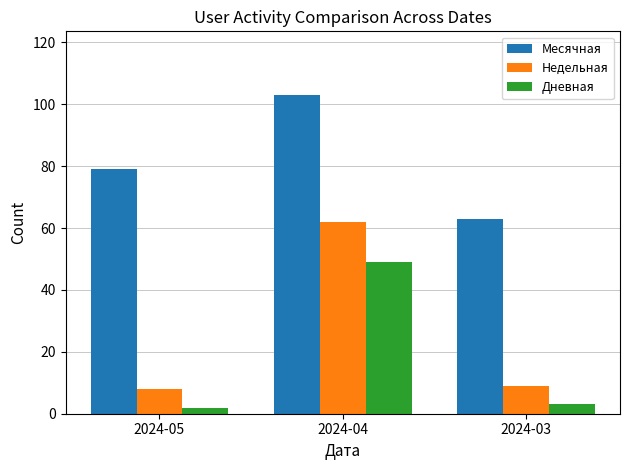

What is the sum of all Дневная values?

54